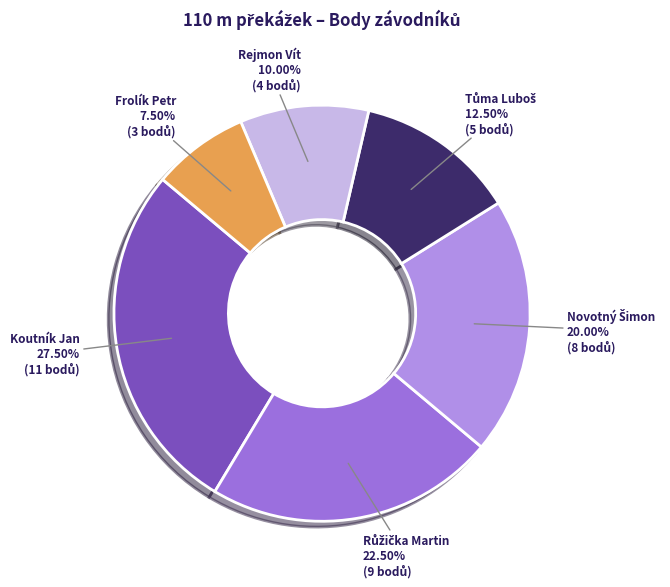

Which slice is the smallest?

Frolík Petr